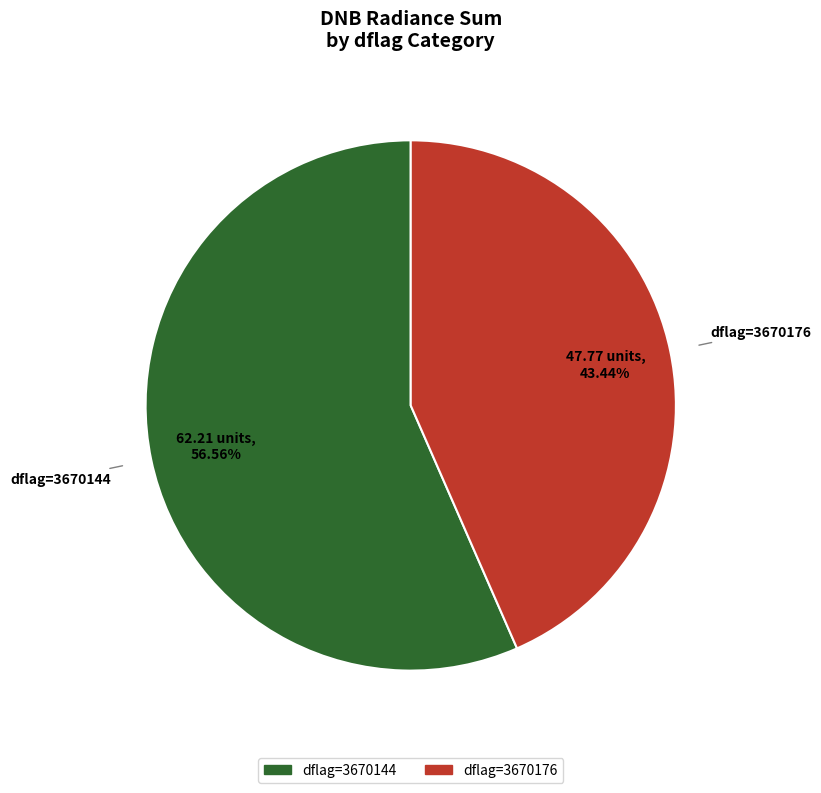

Does any single category account for the majority?

Yes